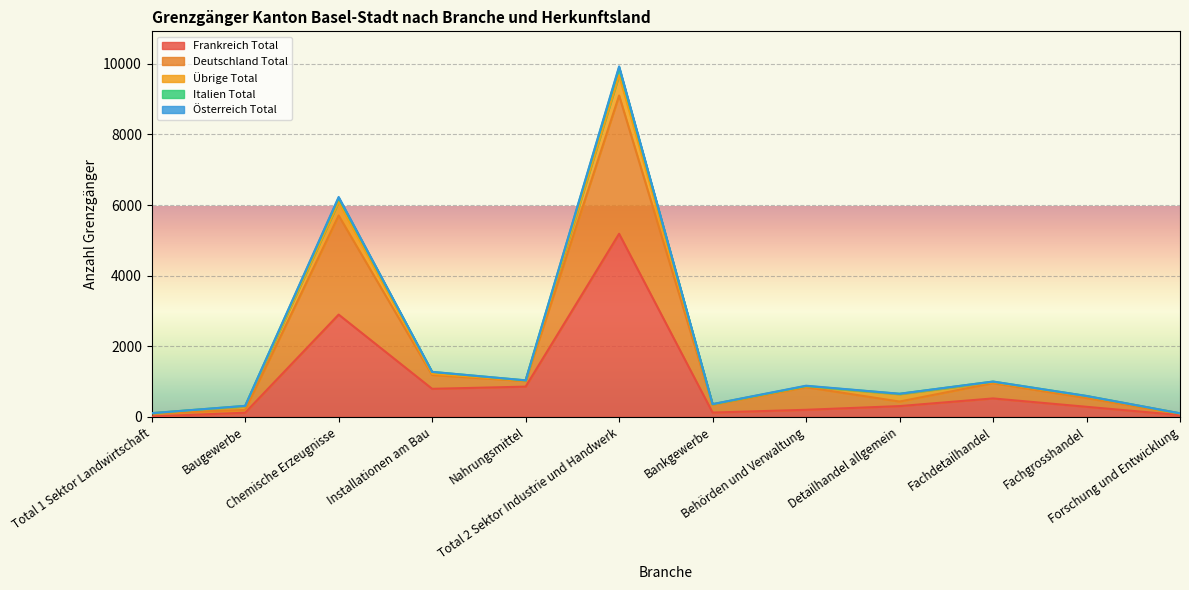

What is the label of the 5th point from the right?

Behörden und Verwaltung